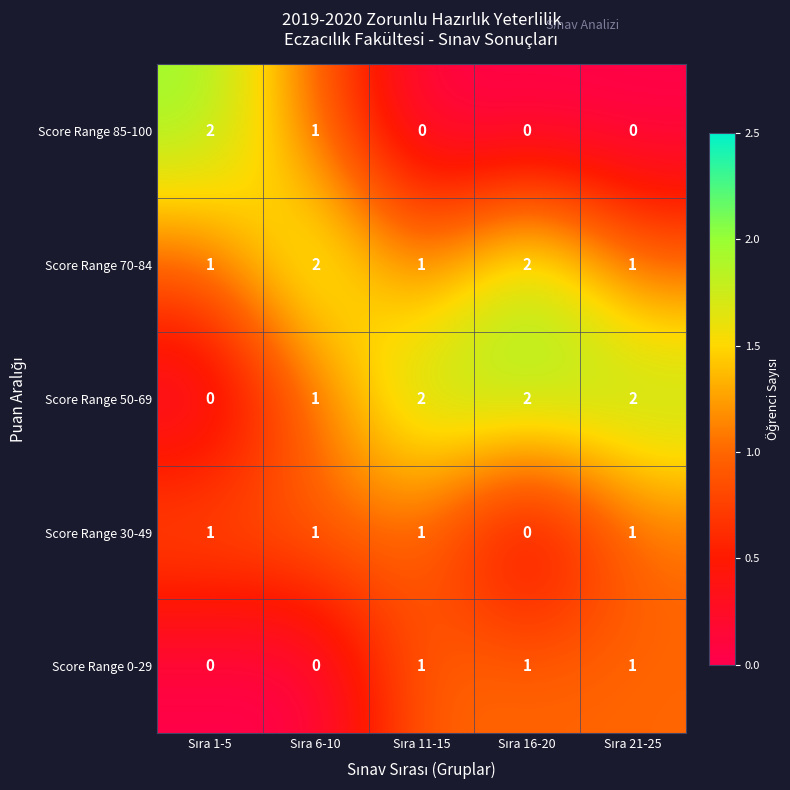

What is the sum of all Score Range 0-29 values?

3